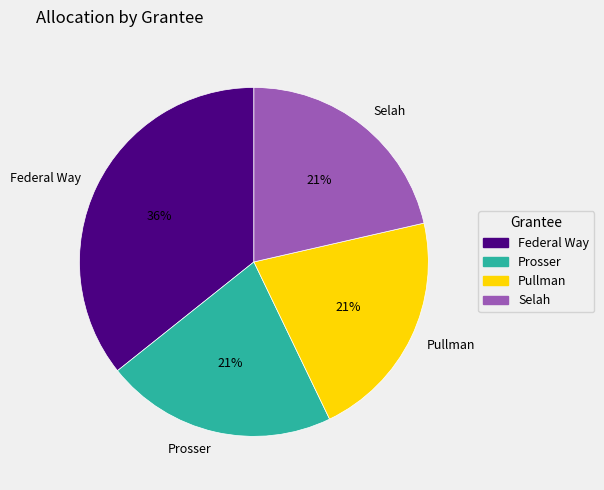

To the nearest percent, what is the average slice percentage?

25%